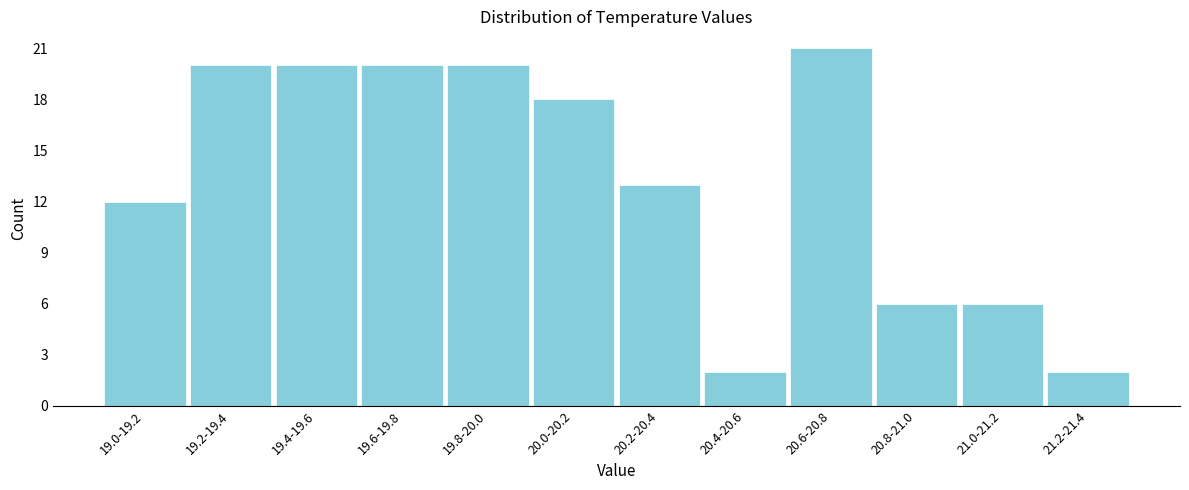

Reading left to right, what are all the values shown in this chart?

19.0-19.2=12	19.2-19.4=20	19.4-19.6=20	19.6-19.8=20	19.8-20.0=20	20.0-20.2=18	20.2-20.4=13	20.4-20.6=2	20.6-20.8=21	20.8-21.0=6	21.0-21.2=6	21.2-21.4=2